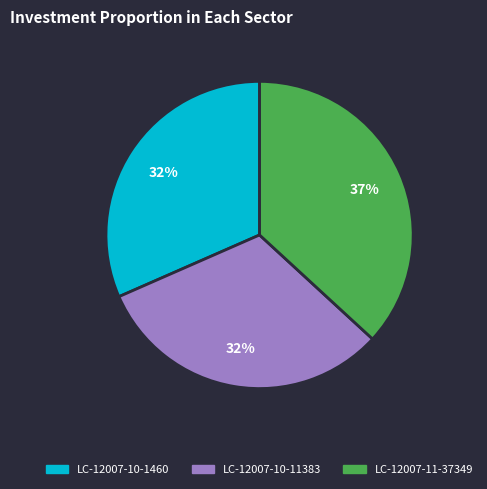

To the nearest percent, what percentage of the pie is LC-12007-10-1460?

32%